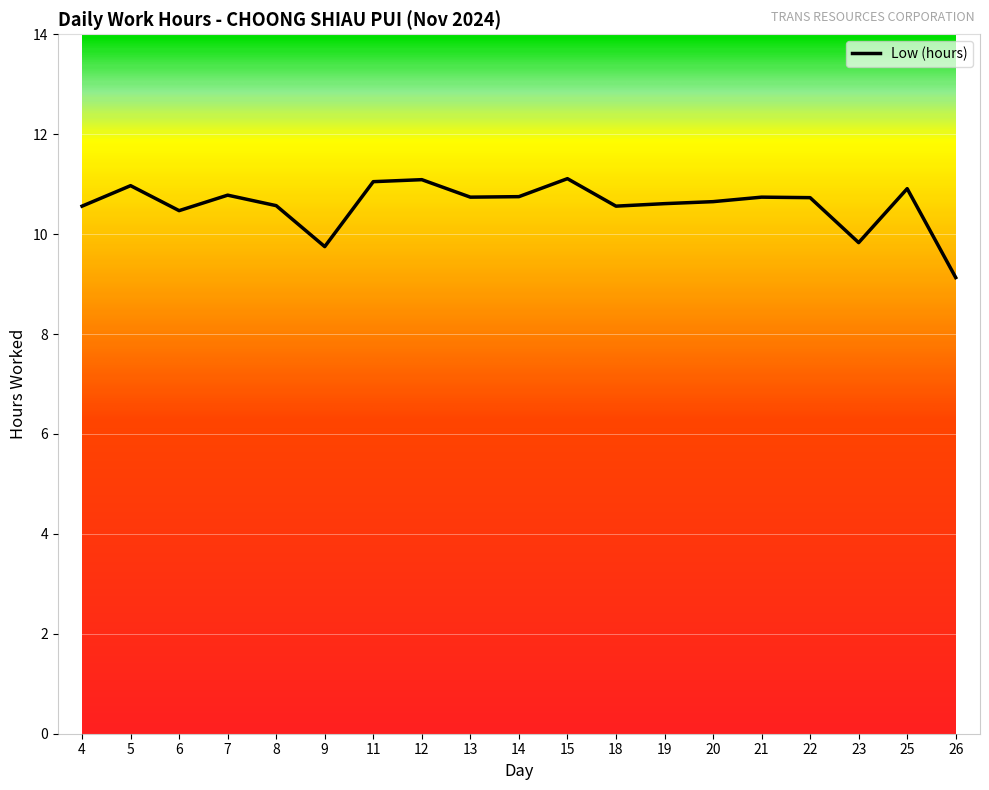

Count the number of data series in this chart.

1